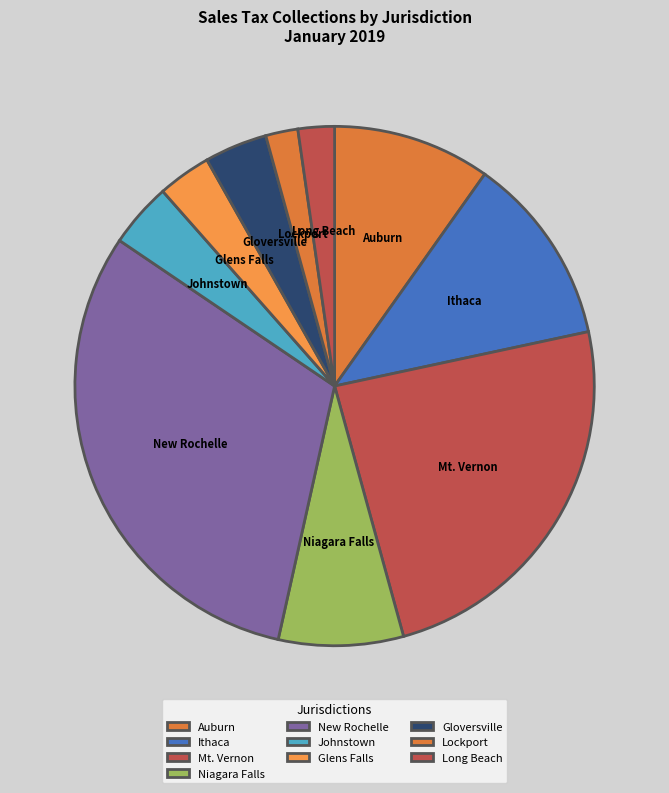

Which category has the biggest portion of the pie?

New Rochelle